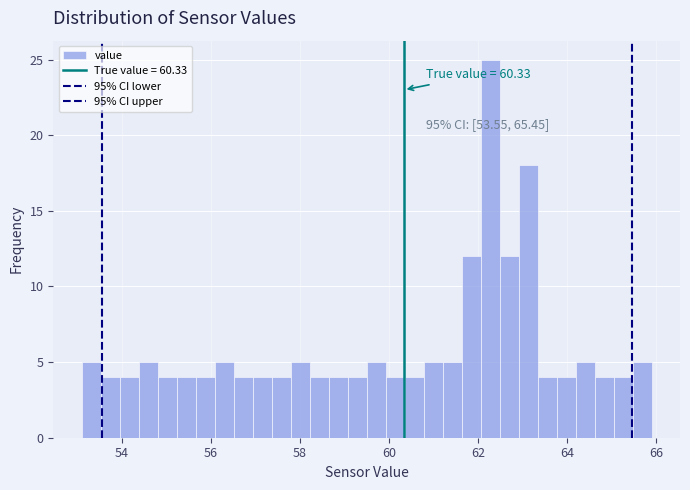

Read against the x-axis, roughly where is the centre of the tallest bar?

62.2